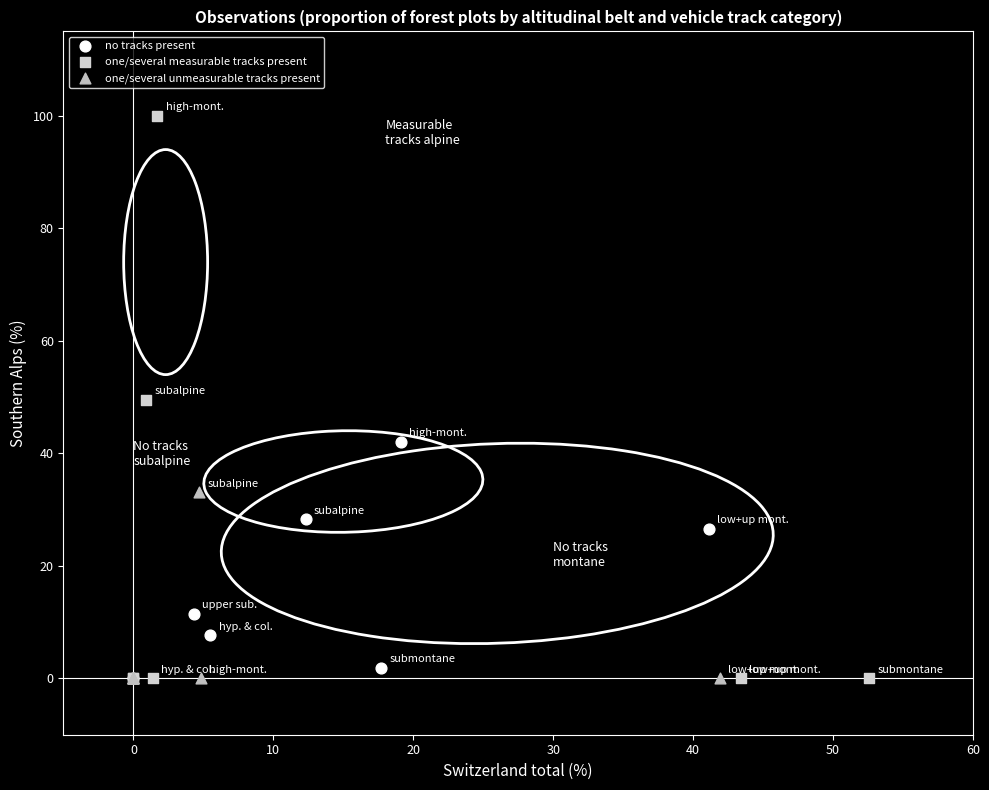

Which series reaches the maximum Y coordinate?

one/several measurable tracks present